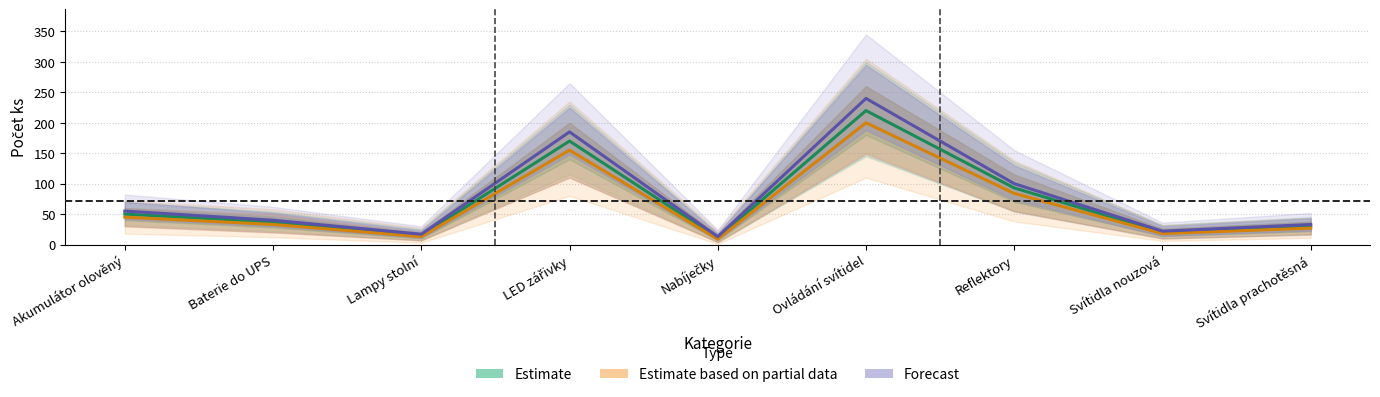

What are all the series names shown in the legend?

Estimate, Estimate based on partial data, Forecast